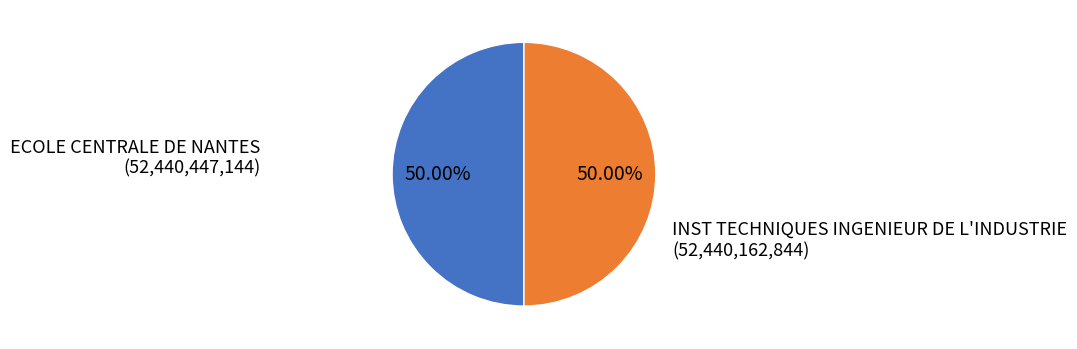

To the nearest percent, what percentage of the pie is INST TECHNIQUES INGENIEUR DE L'INDUSTRIE?

50%